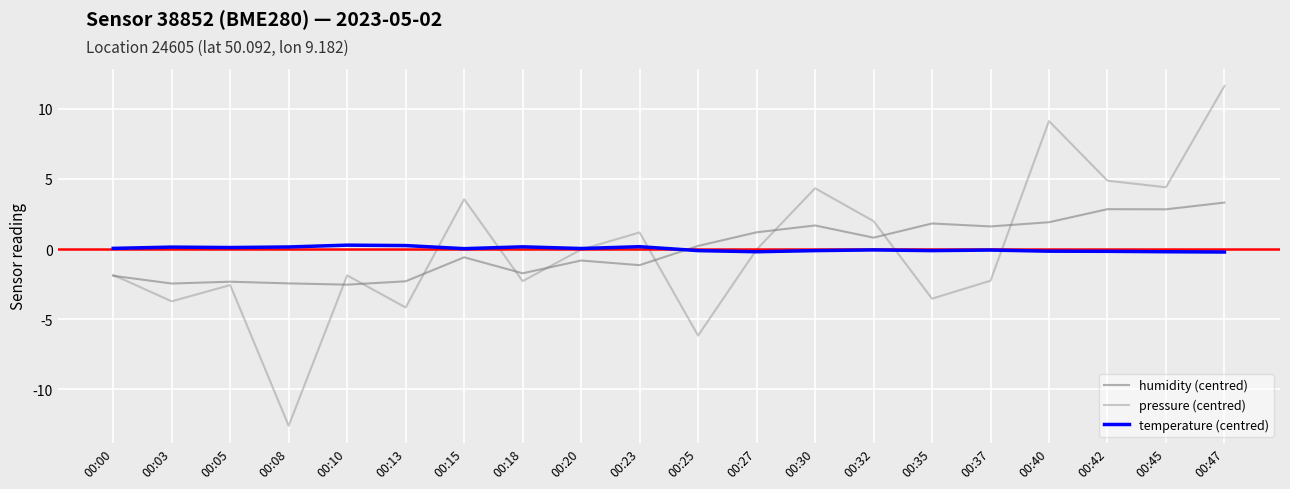

Reading left to right, list all the values displayed in this chart.

humidity (centred): -1.9	-2.5	-2.3	-2.4	-2.5	-2.3	-0.6	-1.7	-0.8	-1.1	0.2	1.2	1.7	0.8	1.8	1.6	1.9	2.8	2.8	3.3
pressure (centred): -1.8	-3.7	-2.6	-12.6	-1.9	-4.2	3.6	-2.3	-0.0	1.2	-6.2	-0.0	4.3	2.0	-3.5	-2.3	9.1	4.9	4.4	11.6
temperature (centred): 0.0	0.1	0.1	0.1	0.3	0.2	0.0	0.2	0.0	0.2	-0.1	-0.2	-0.1	-0.1	-0.1	-0.1	-0.2	-0.2	-0.2	-0.2